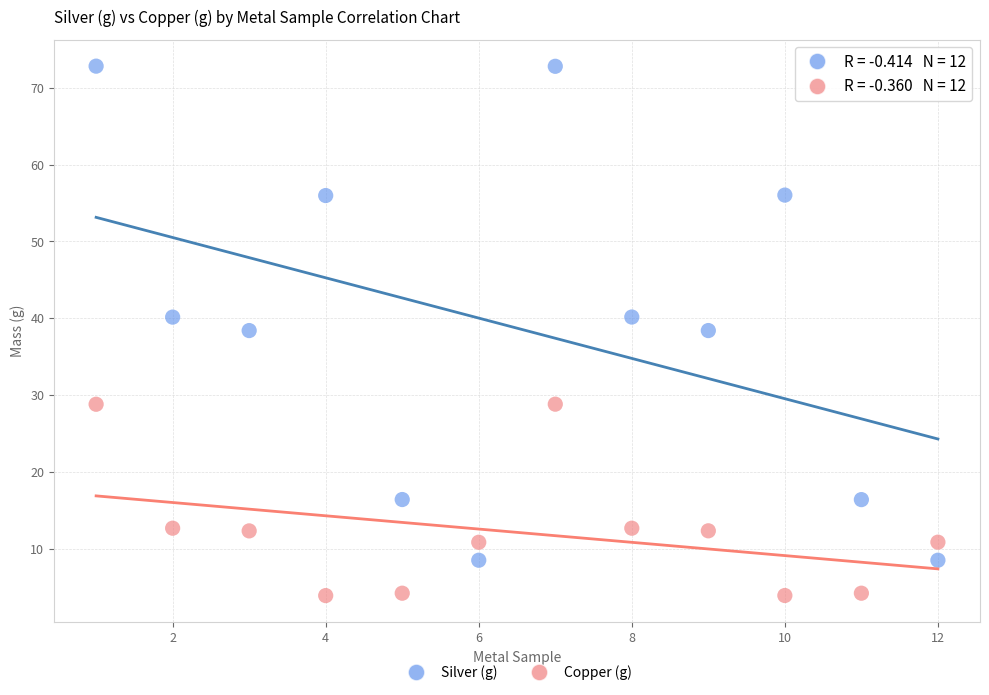

What are all the series names shown in the legend?

Silver (g), Copper (g)